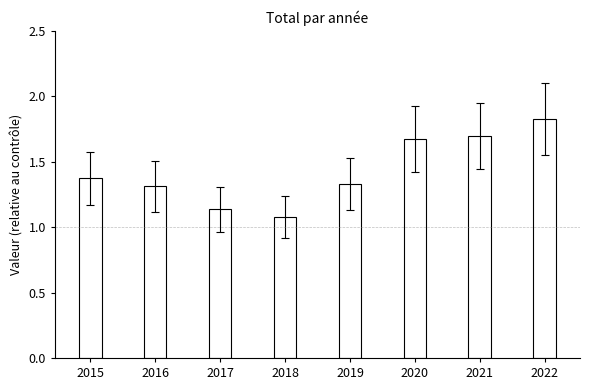

How many data points does each series have?

8